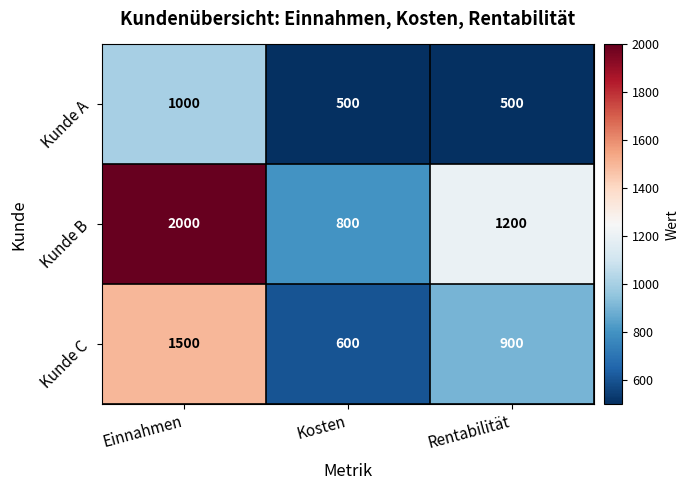

What is the sum of all Kunde B values?

4000